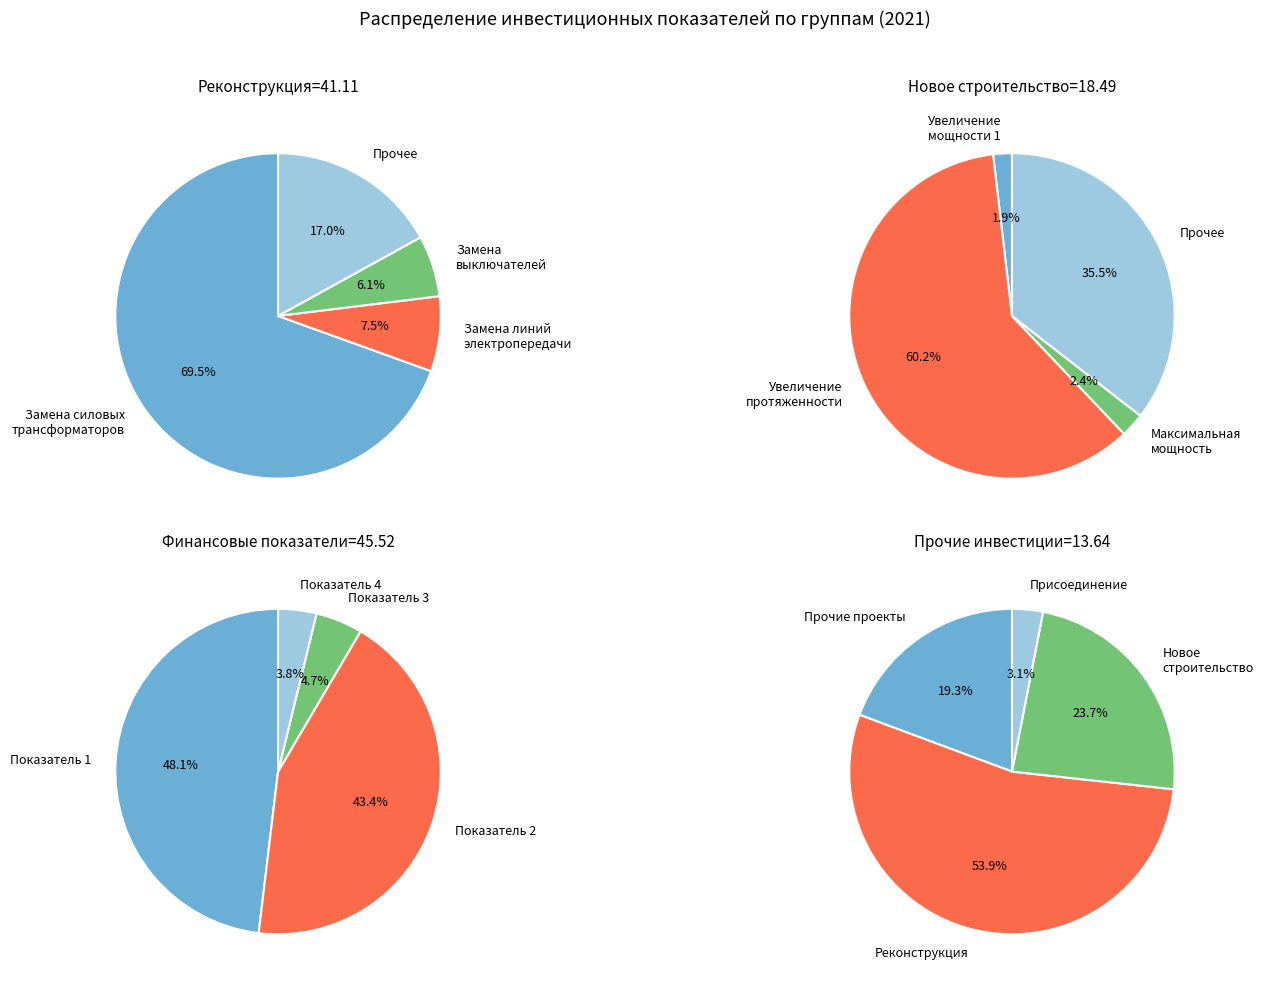

To the nearest percent, what is the difference between the 2 and 3 slice percentages?

50%